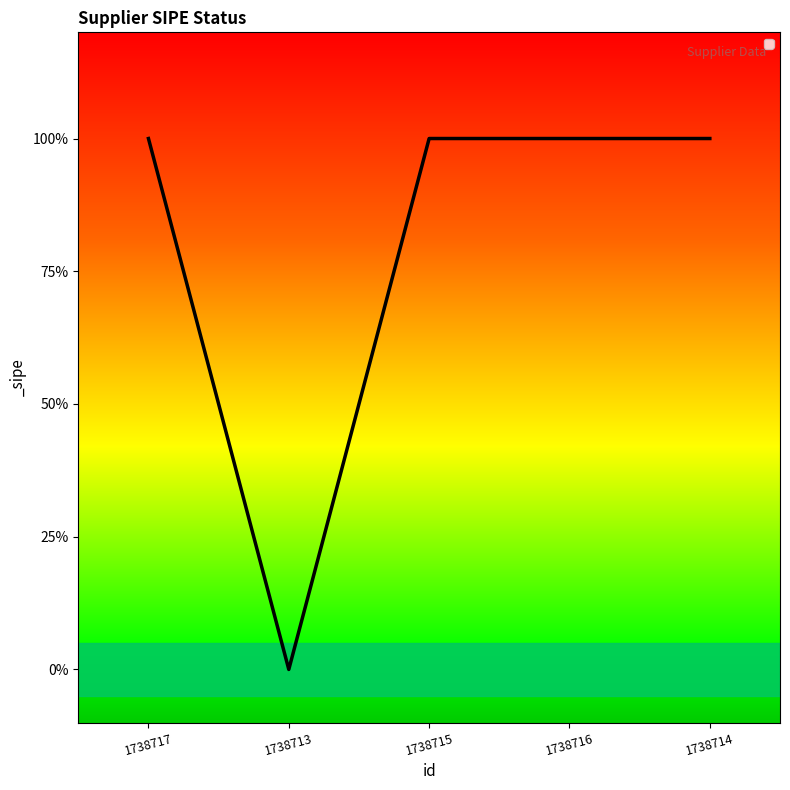

At which category does the data reach its first local valley?

1738713